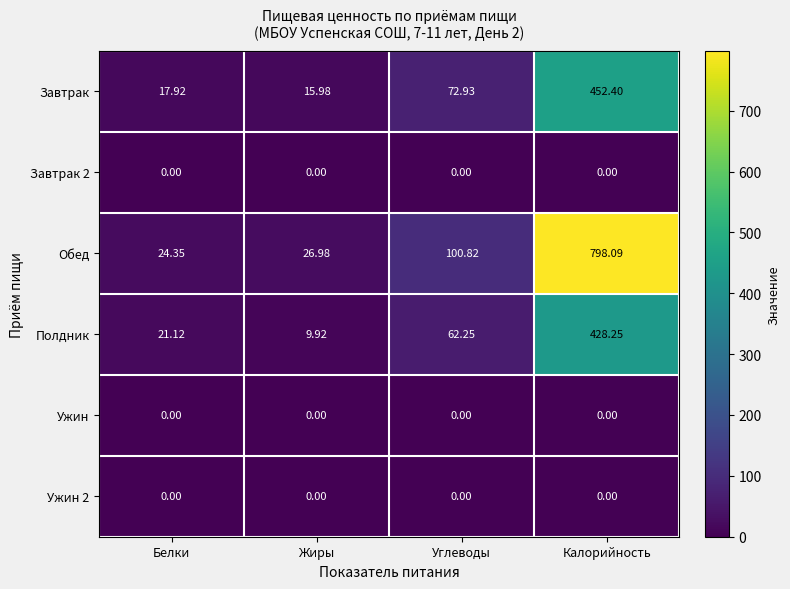

Count the number of categories in the chart.

4